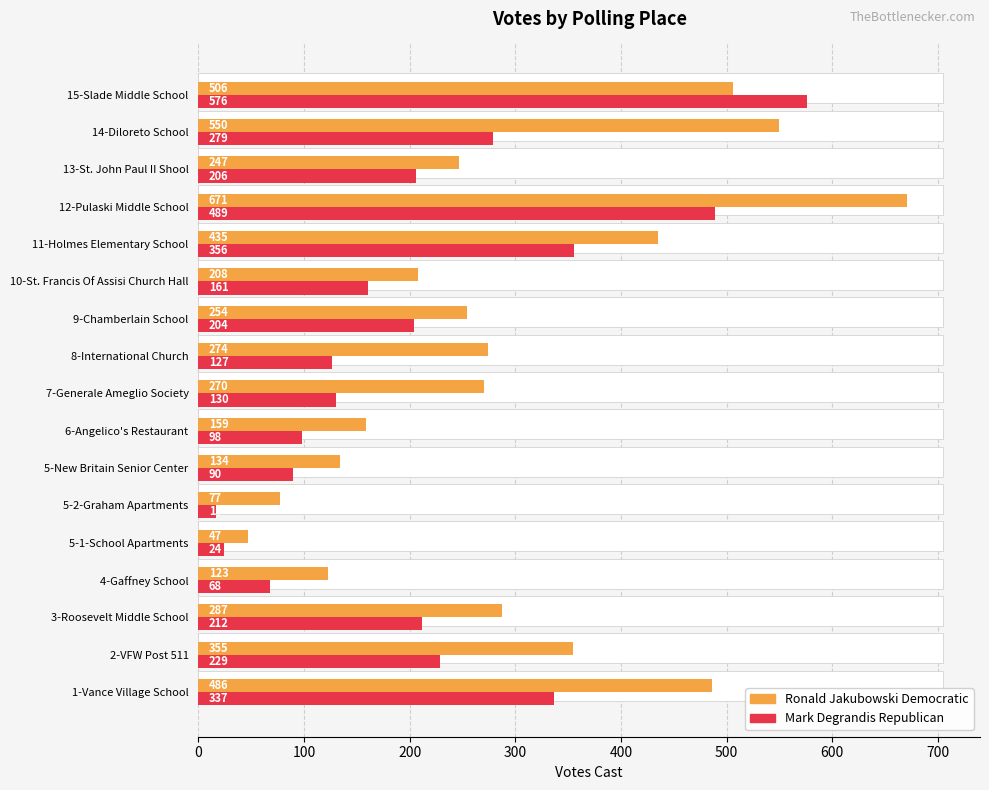

How many categories are shown in the chart?

17